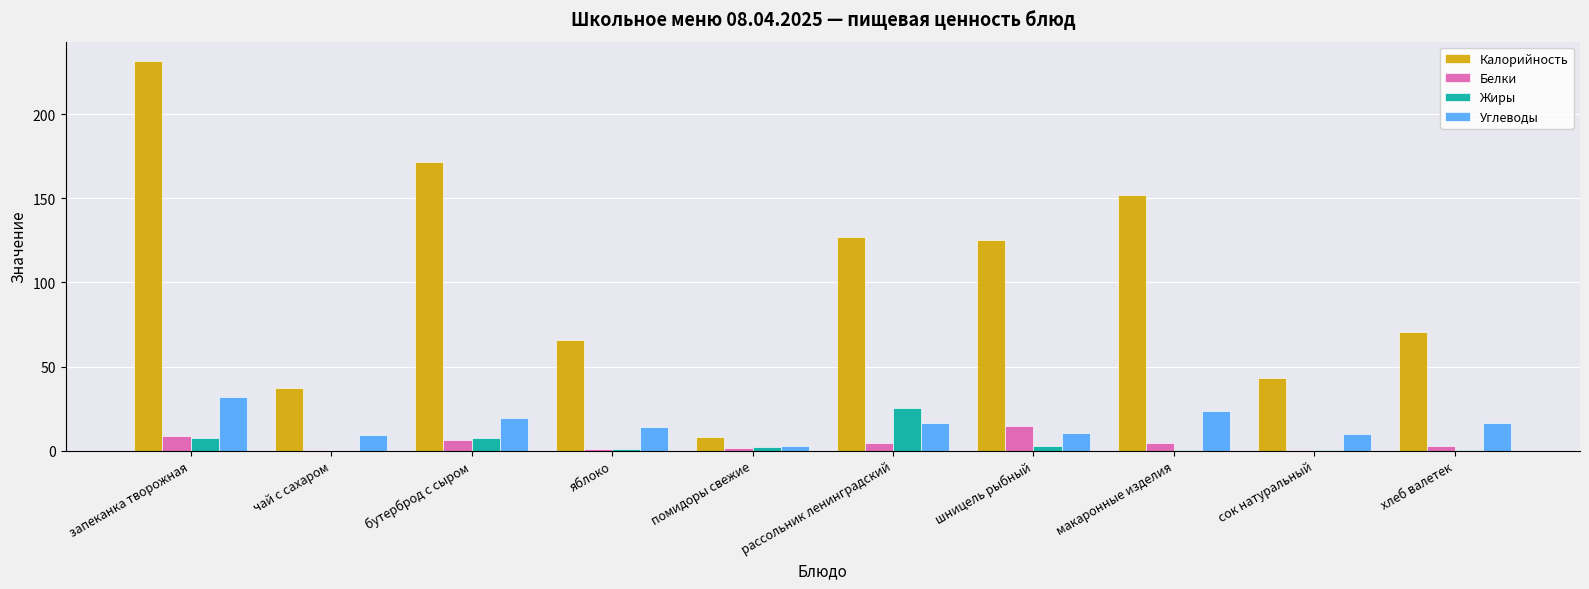

How many groups of bars are there?

10